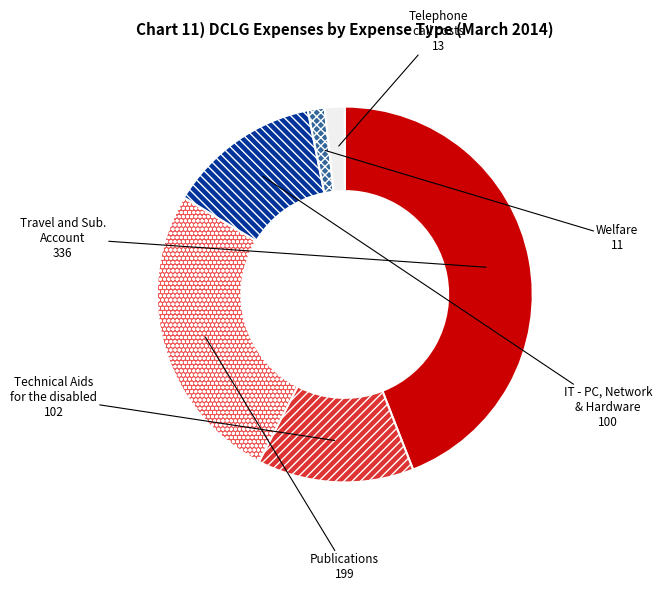

Is there any slice that represents more than half of the pie?

No